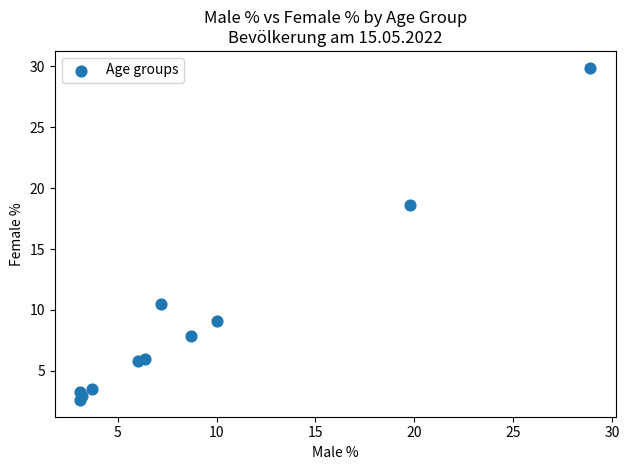

What Y value in the scatter plot is closest to 16?

18.6